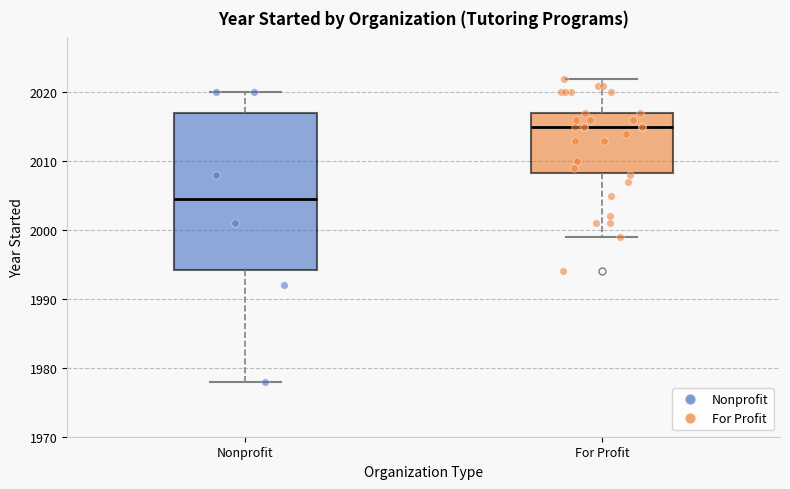

Reading left to right, read every box against the y-axis: the position of its median line, the range the box covers, and the ends of its whiskers. The values are not printed on the chart, so give them approximately, as read against the axis.

Nonprofit: median 2005, box 1994 to 2017, whiskers 1978 to 2020
For Profit: median 2015, box 2008 to 2017, whiskers 1999 to 2022